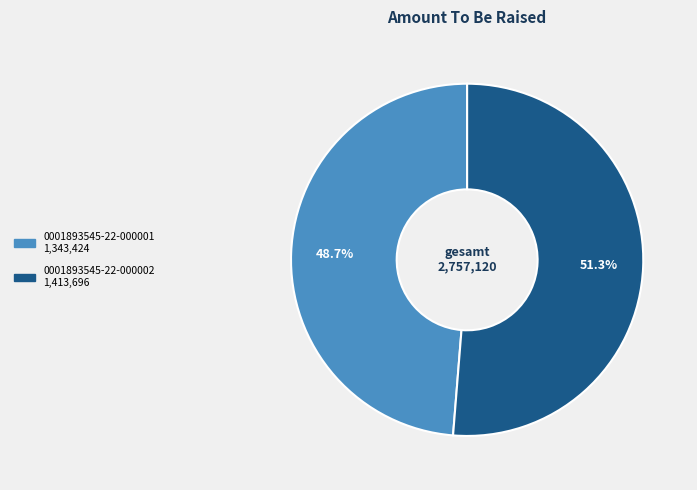

True or false: 0001893545-22-000001 accounts for 42% of the total.

False